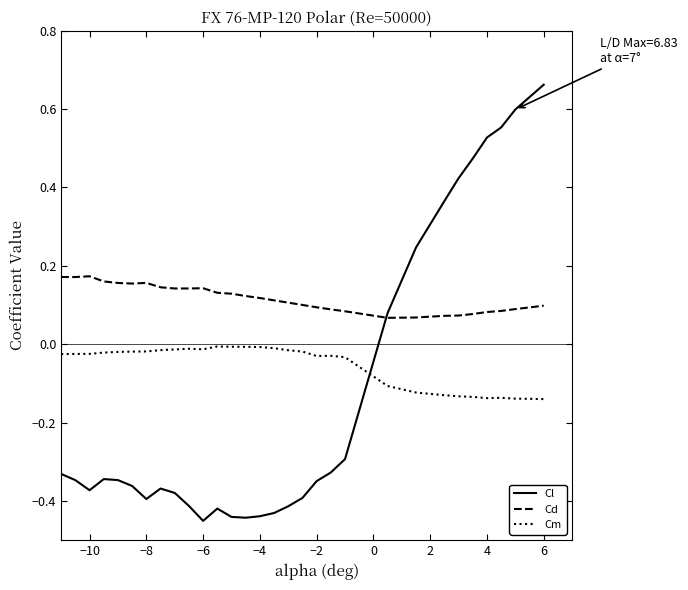

Which series has the widest spread of values?

Cl